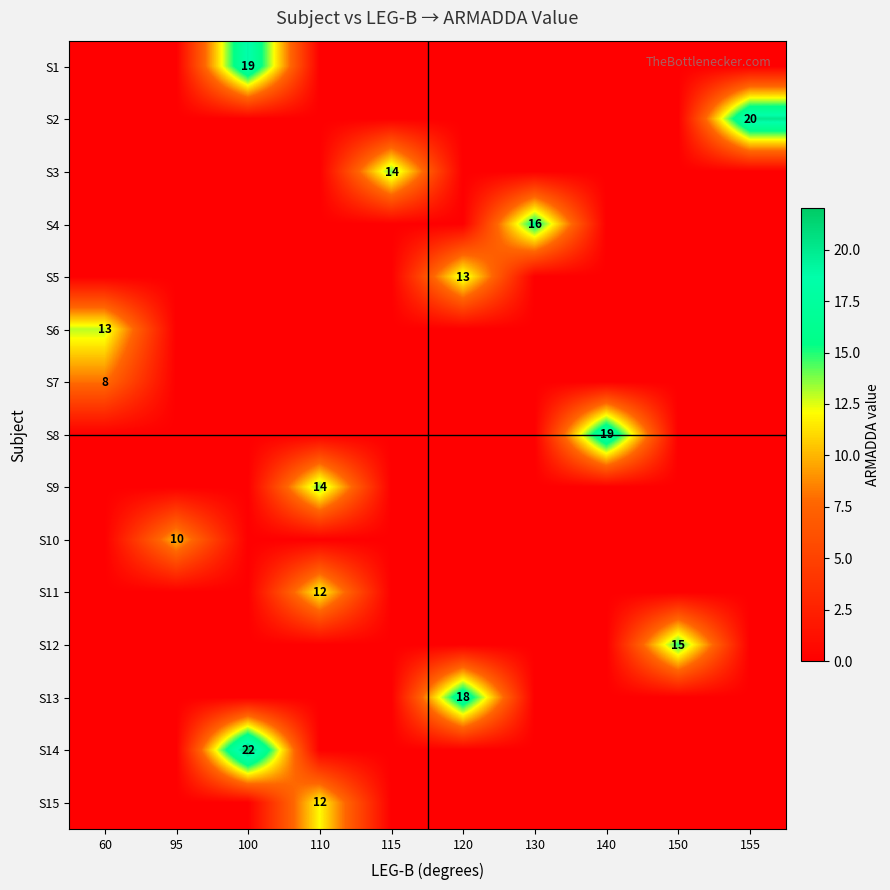

What is the total value across all series at 60?

21